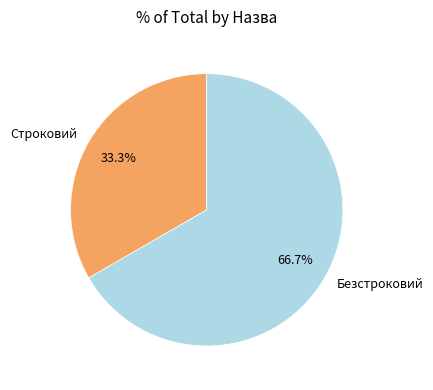

To the nearest percent, what is the difference between the largest and smallest slice percentages?

33%